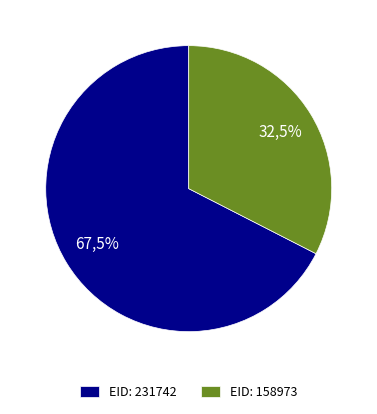

What percentage is the 231742 slice, to the nearest percent?

67%